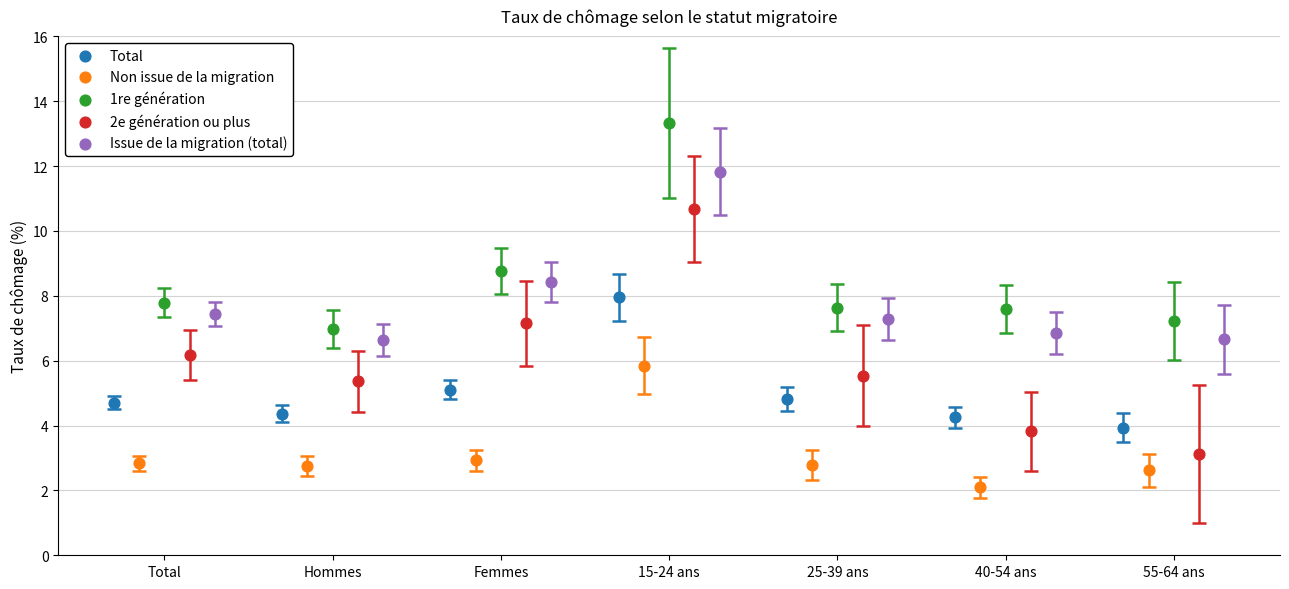

Which series has the largest Y range (max minus min)?

2e génération ou plus